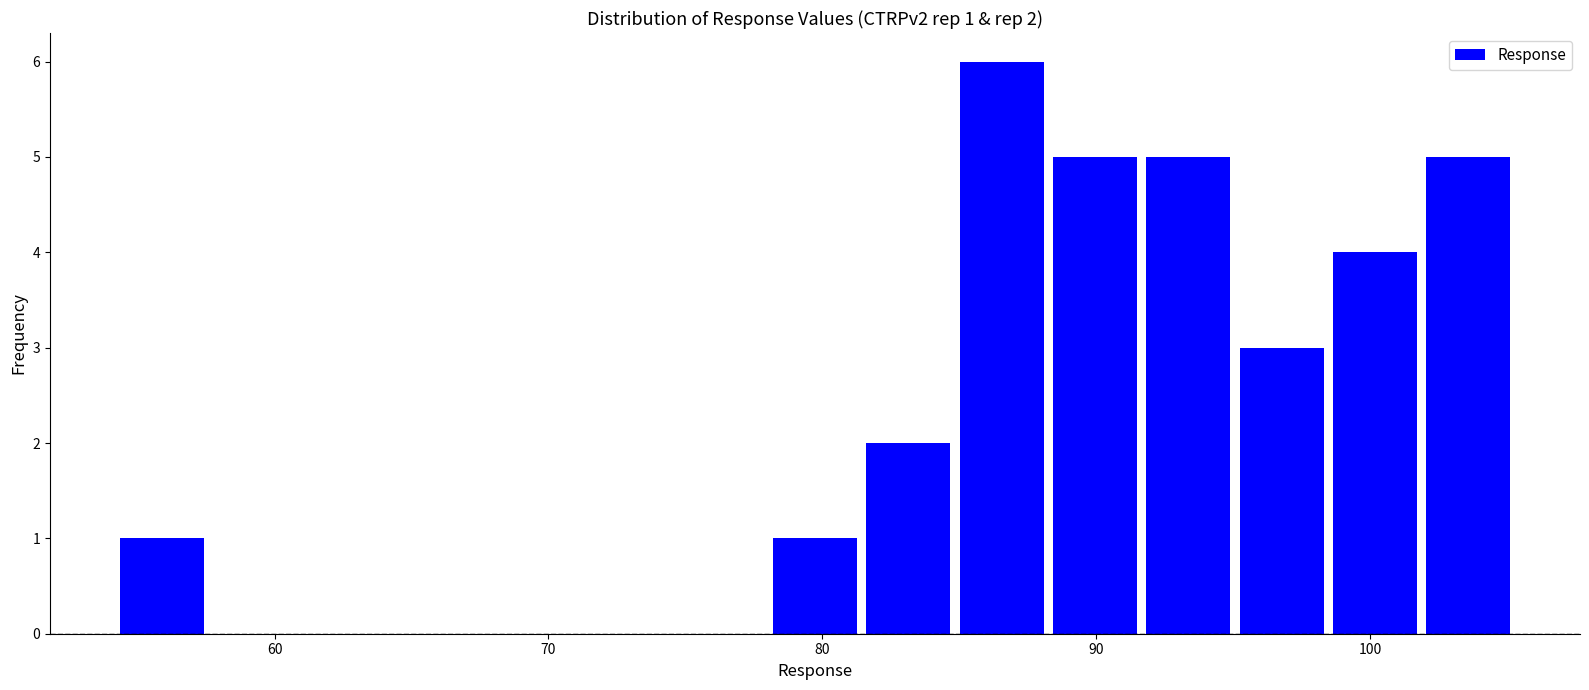

Read against the x-axis, roughly where is the centre of the tallest bar?

87